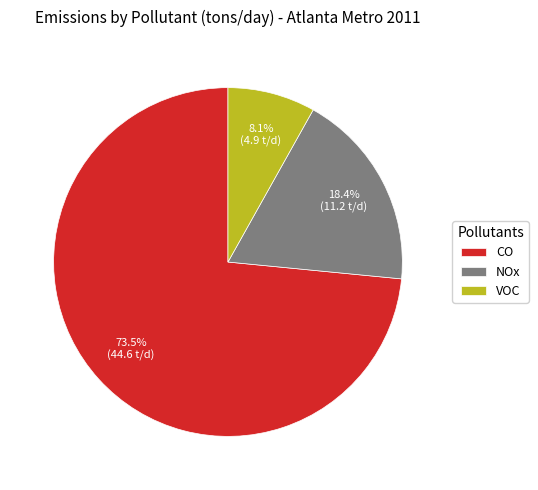

To the nearest percent, what portion does NOx represent?

18%